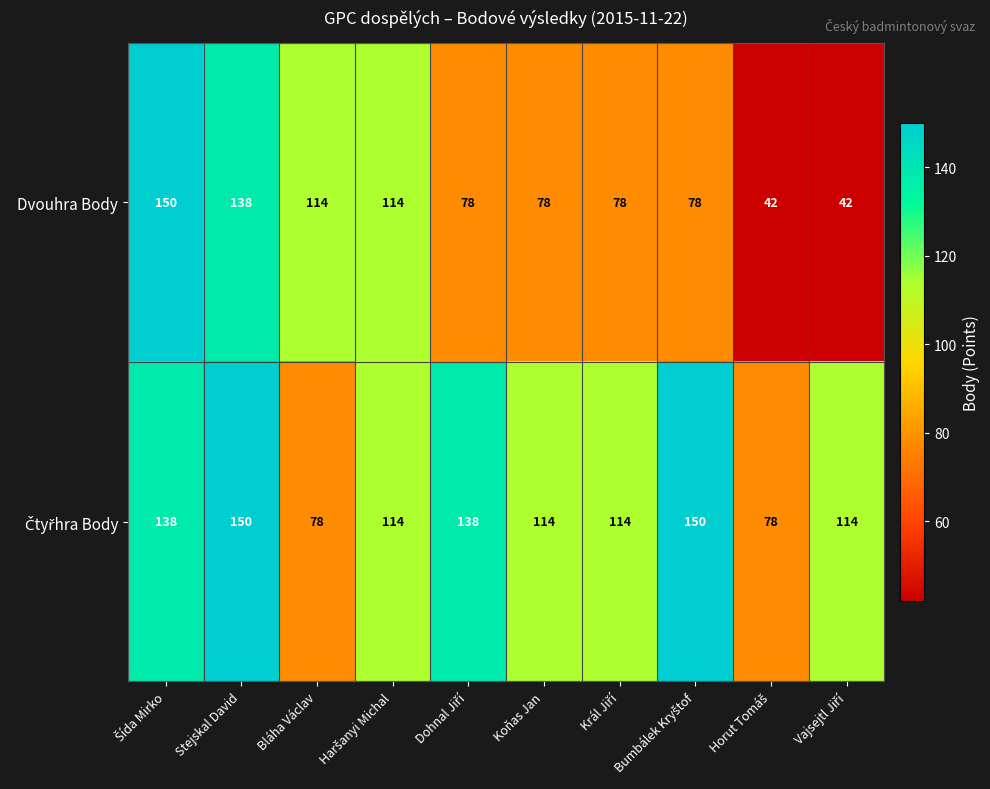

What is the sum of the Dvouhra Body values at Bláha Václav and Stejskal David?

252